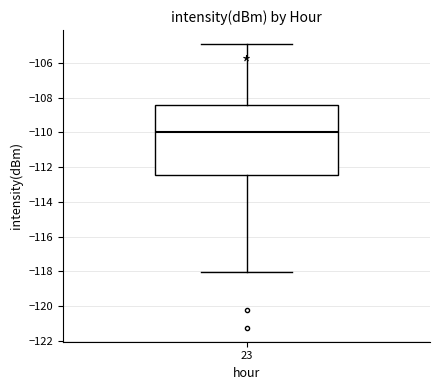

Where does the upper whisker of the box at x = 23 end on the y-axis? The values are not printed on the chart, so give them approximately, as read against the axis.

-105.0